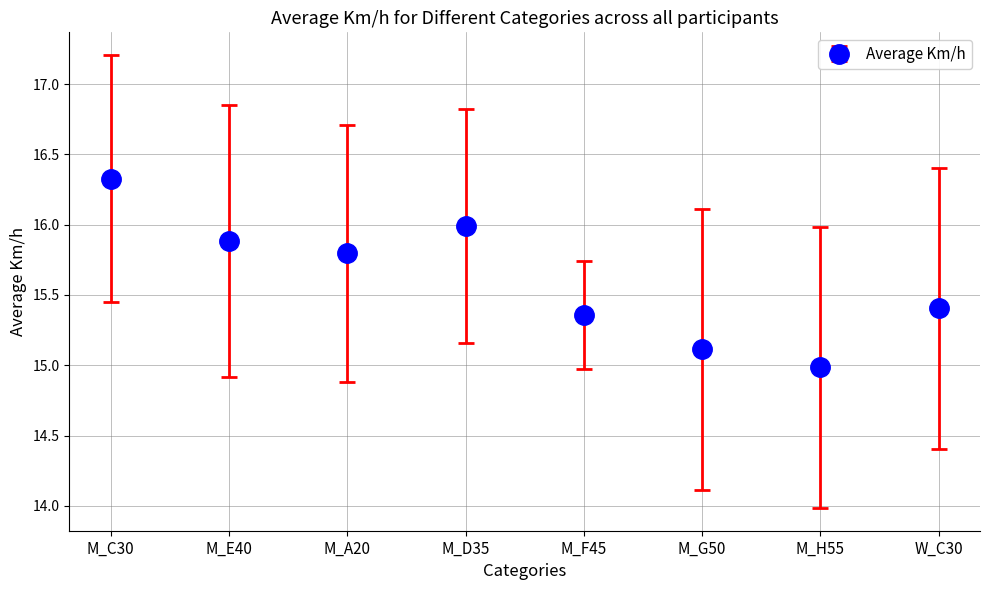

What is the difference between the maximum and minimum values?

1.3